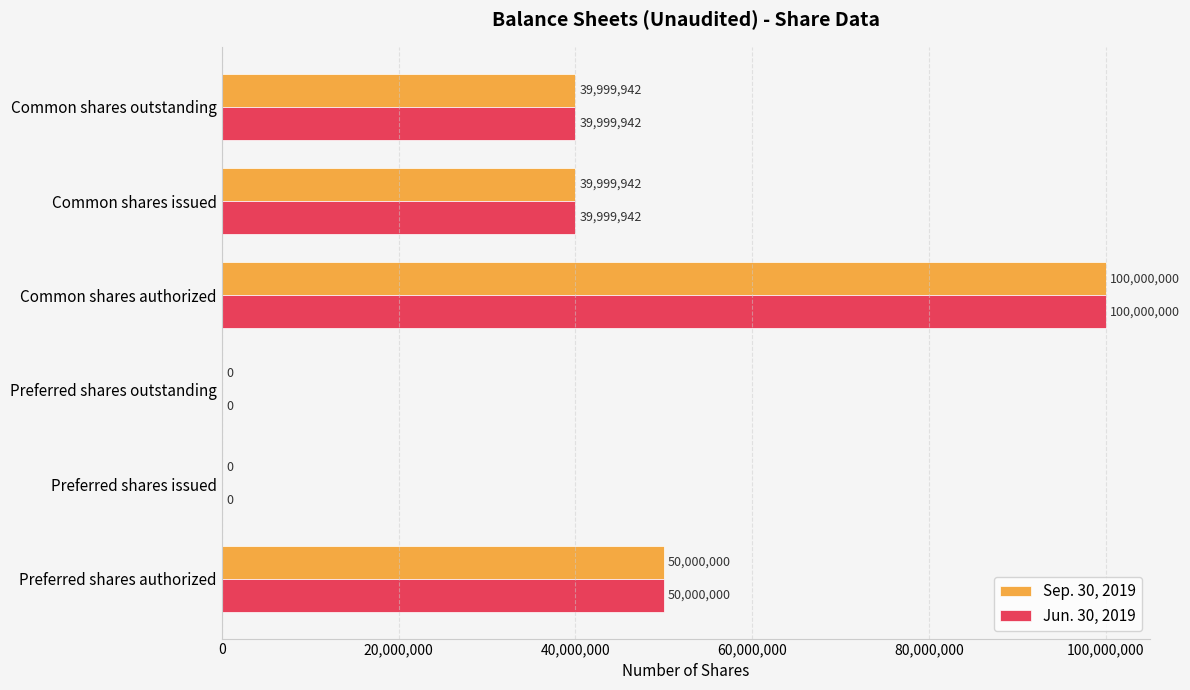

True or false: Jun. 30, 2019 has a value of -39667466 at Preferred shares issued.

False